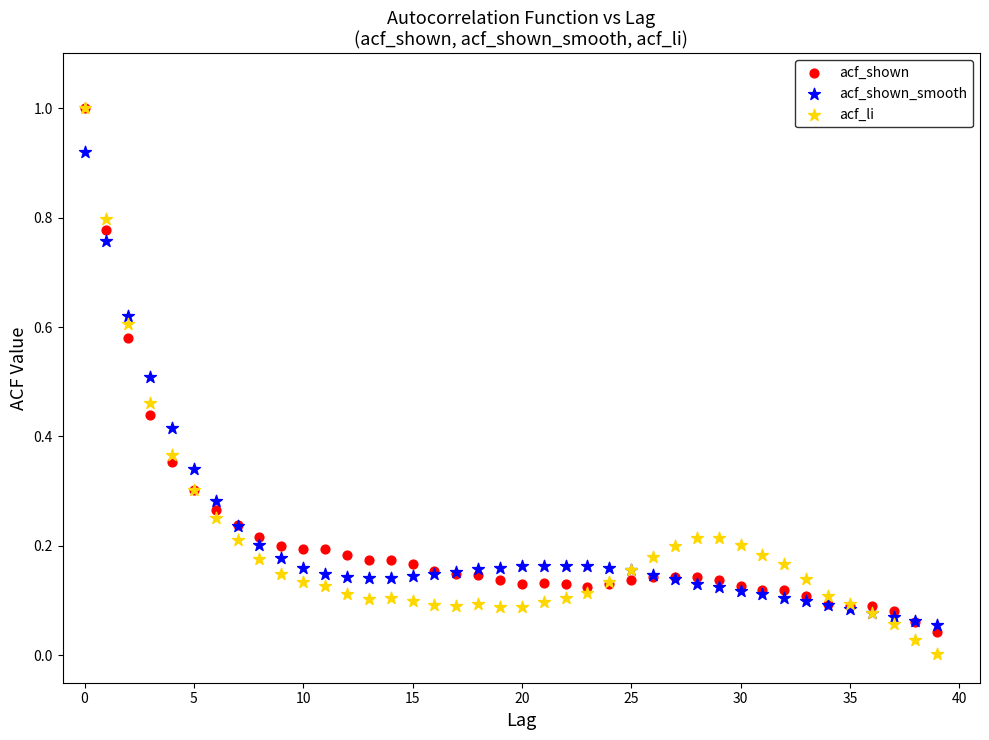

What are all the series names shown in the legend?

acf_shown, acf_shown_smooth, acf_li